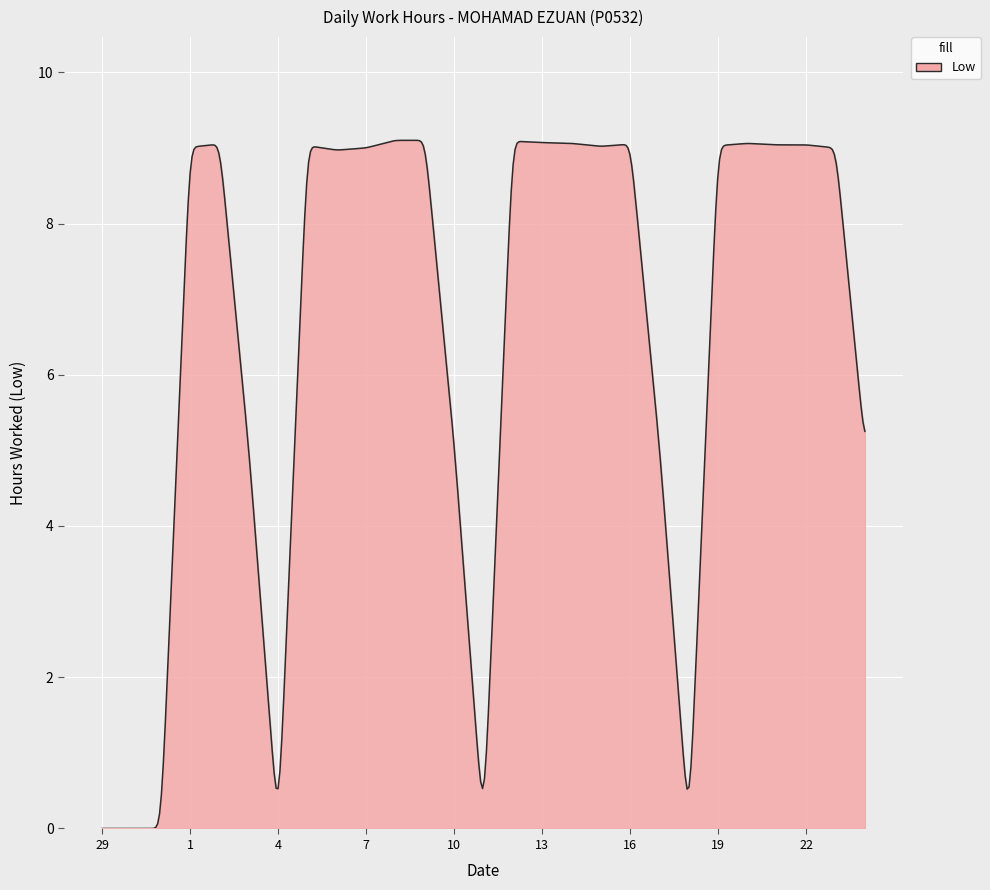

What is the difference between the maximum and minimum values?

9.1